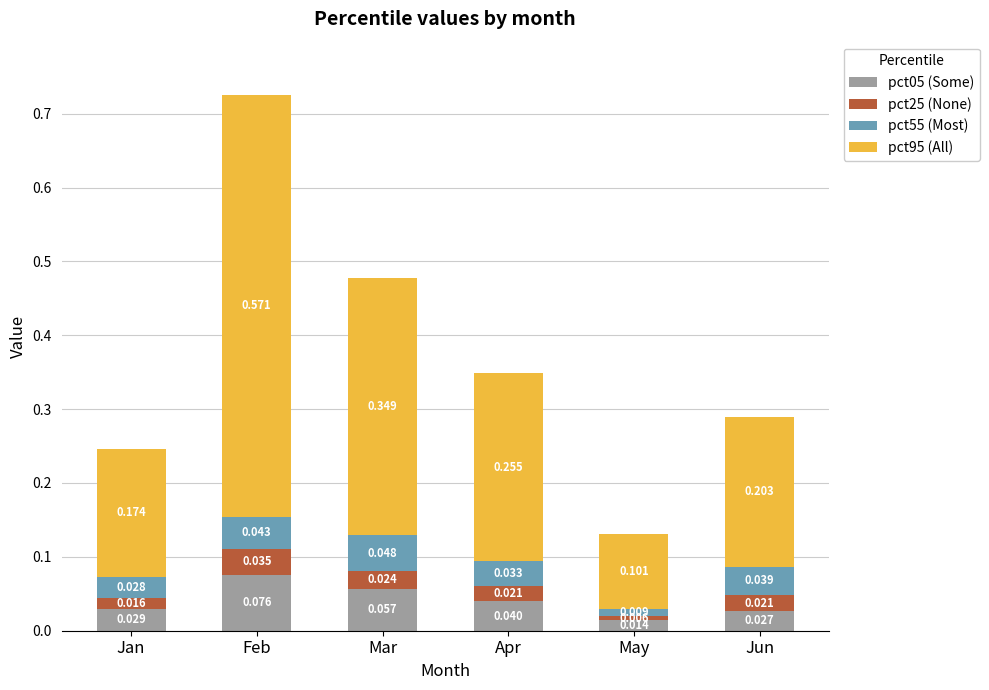

At which label does pct05 (Some) reach its minimum?

May